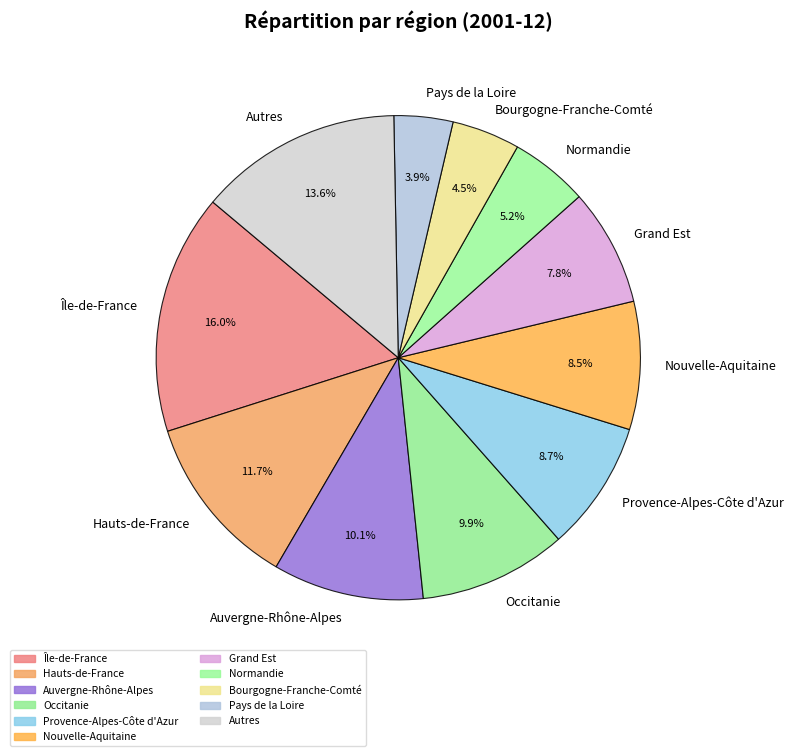

Count the number of slices in the pie.

11